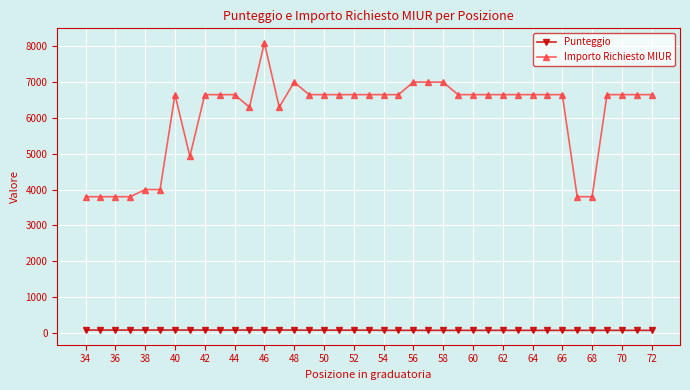

What is the sum of all Importo Richiesto MIUR values?

237374.9